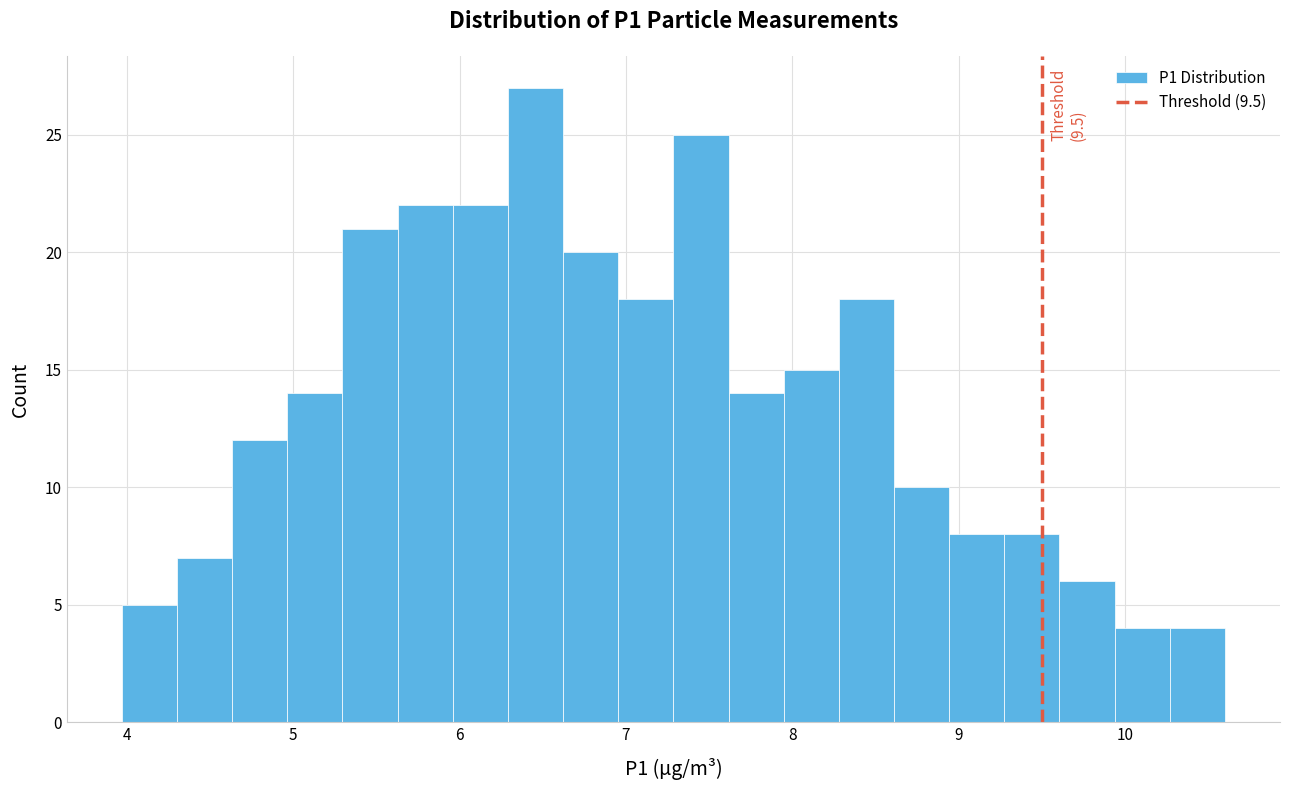

Read against the x-axis, roughly where is the centre of the tallest bar?

6.5